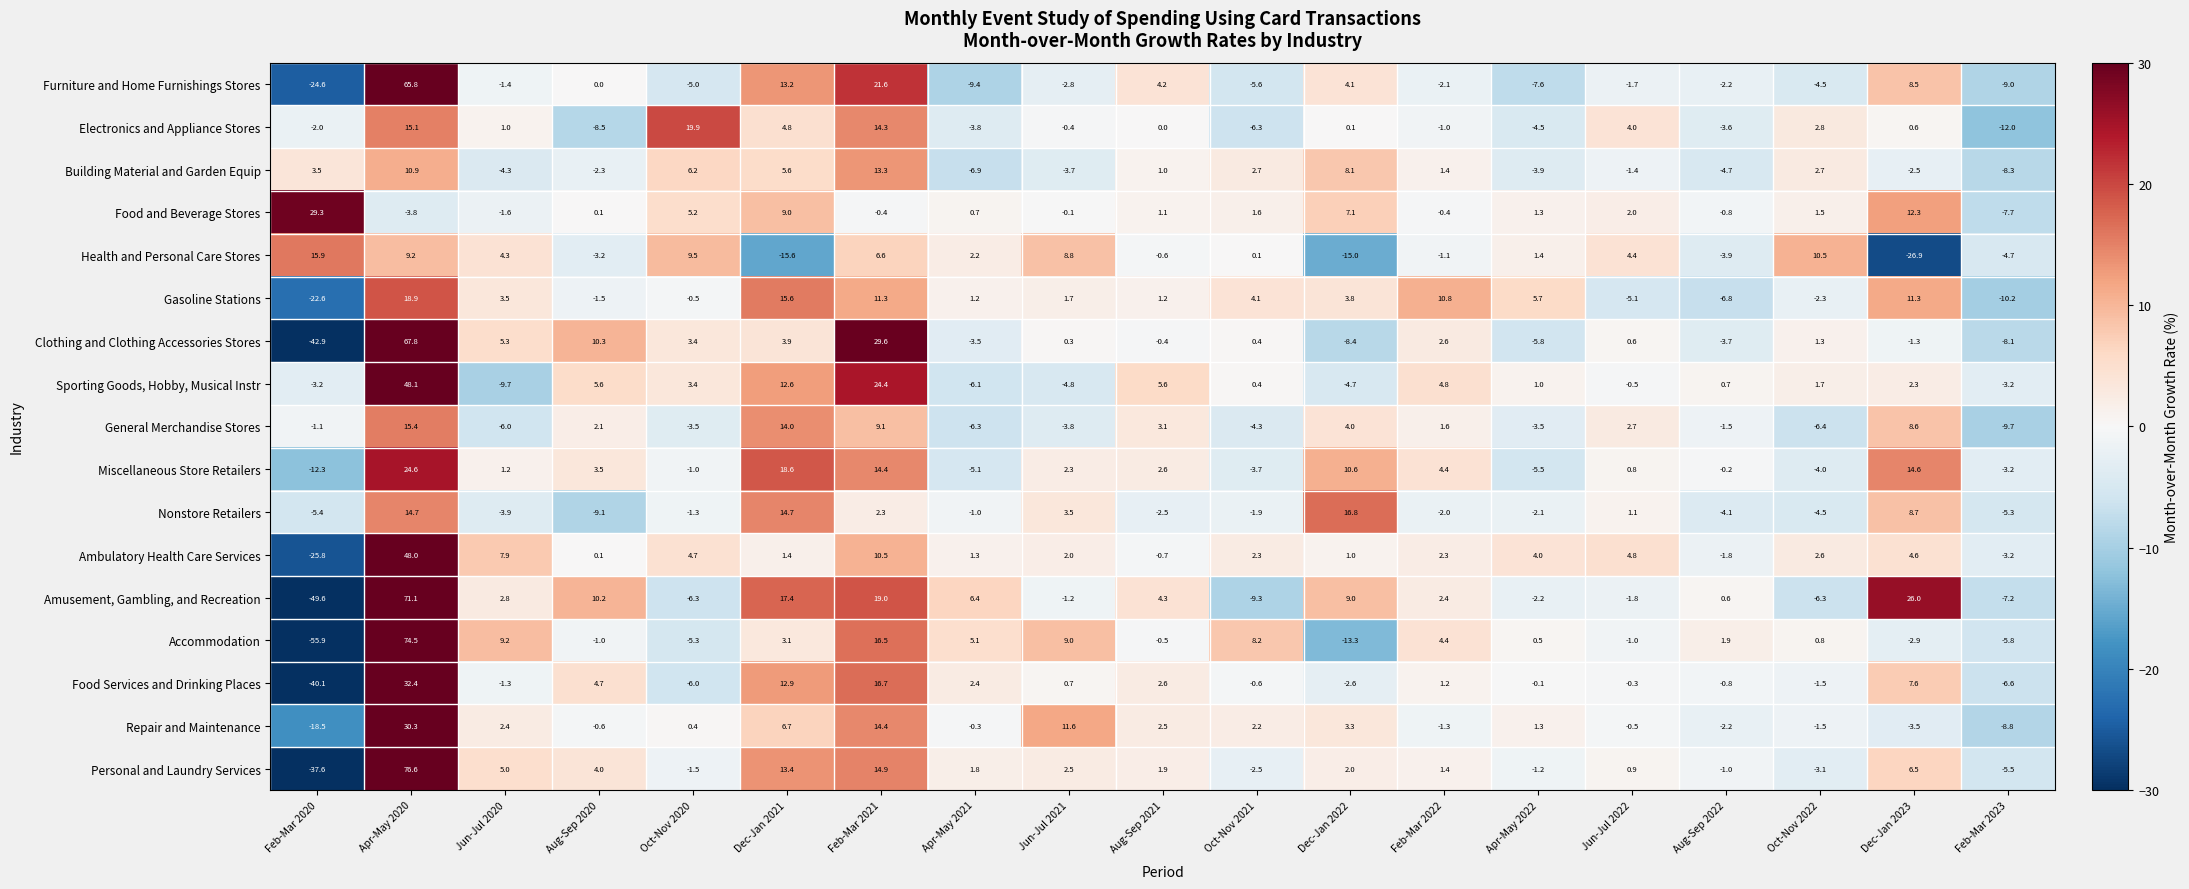

Which series has the largest range (max minus min)?

Accommodation